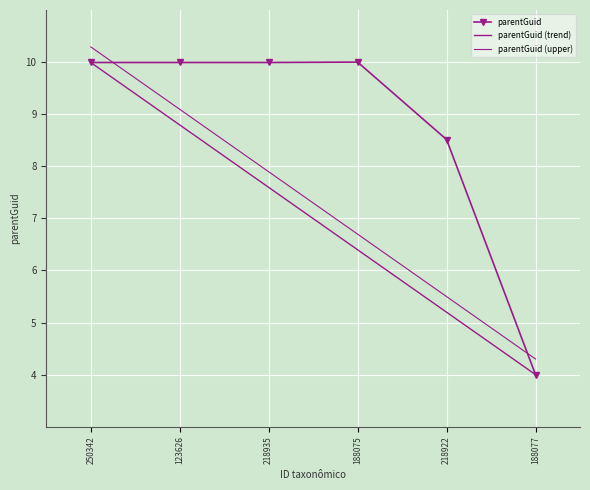

Where does the parentGuid (upper) series first go above 7?

250342